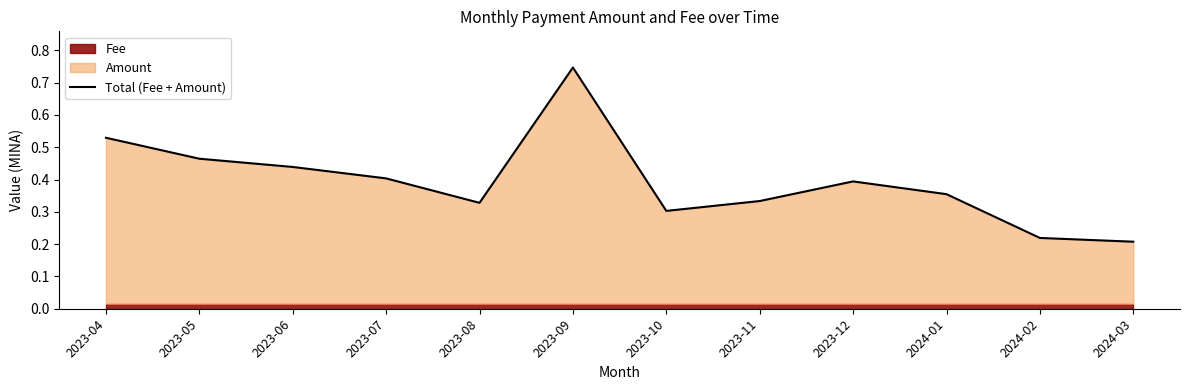

What position from the left is 2023-06?

3